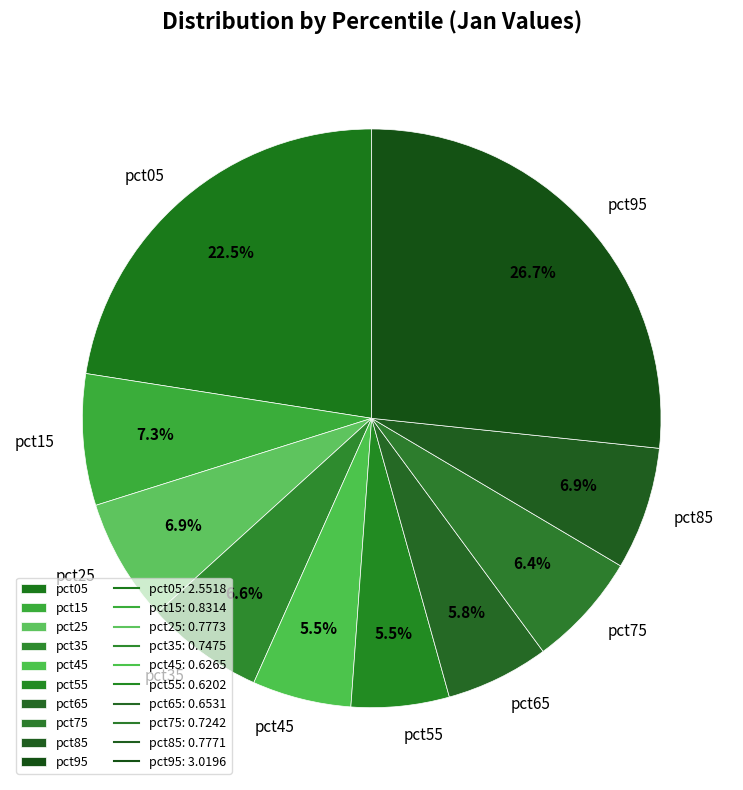

Count the number of slices in the pie.

10